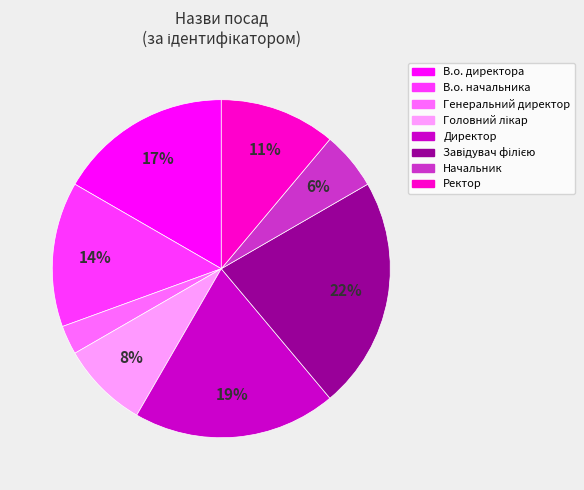

What is the ratio of the value at Директор to the value at В.о. начальника?

1.4